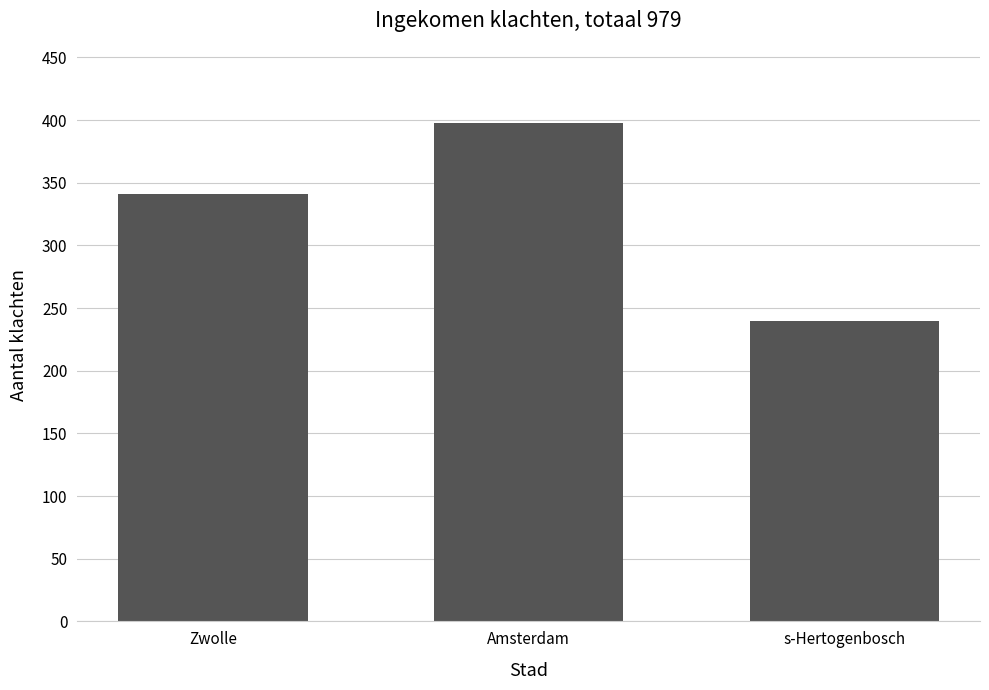

The chart shows a value of 398 at Amsterdam. True or false?

True